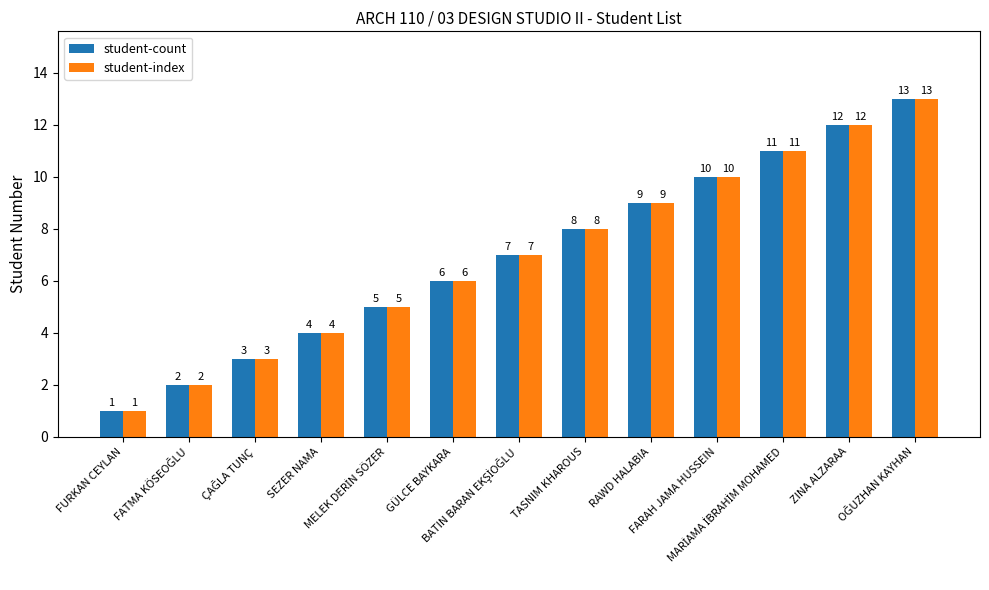

Is it true that student-index equals 5 at RAWD HALABIA?

False